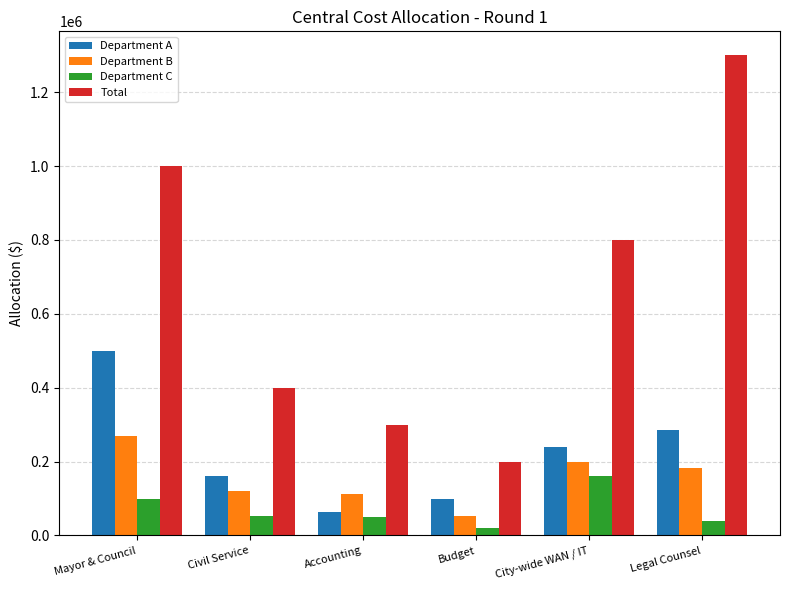

What is the difference between the maximum and minimum values in the Department C series?

140000